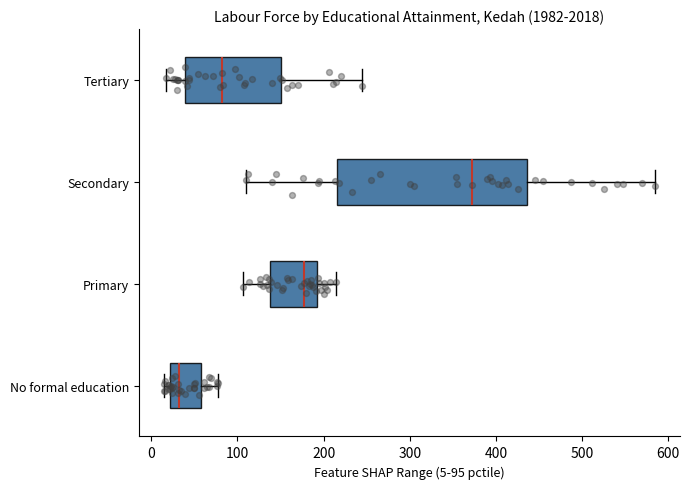

Where does the median line of the box for No formal education sit on the x-axis? The values are not printed on the chart, so give them approximately, as read against the axis.

30